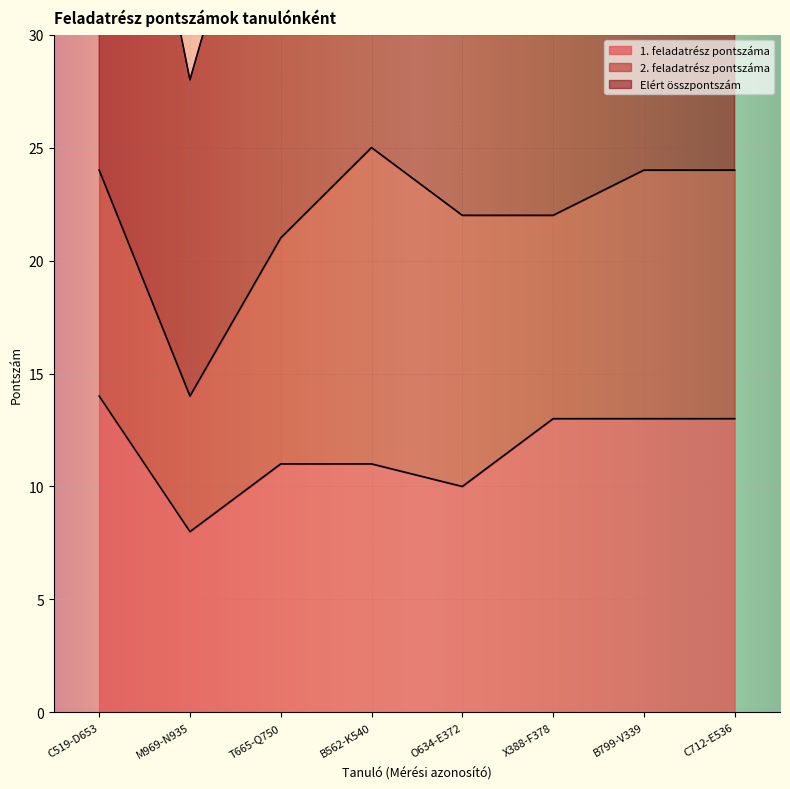

True or false: Elért összpontszám and 1. feladatrész pontszáma intersect in this chart.

False